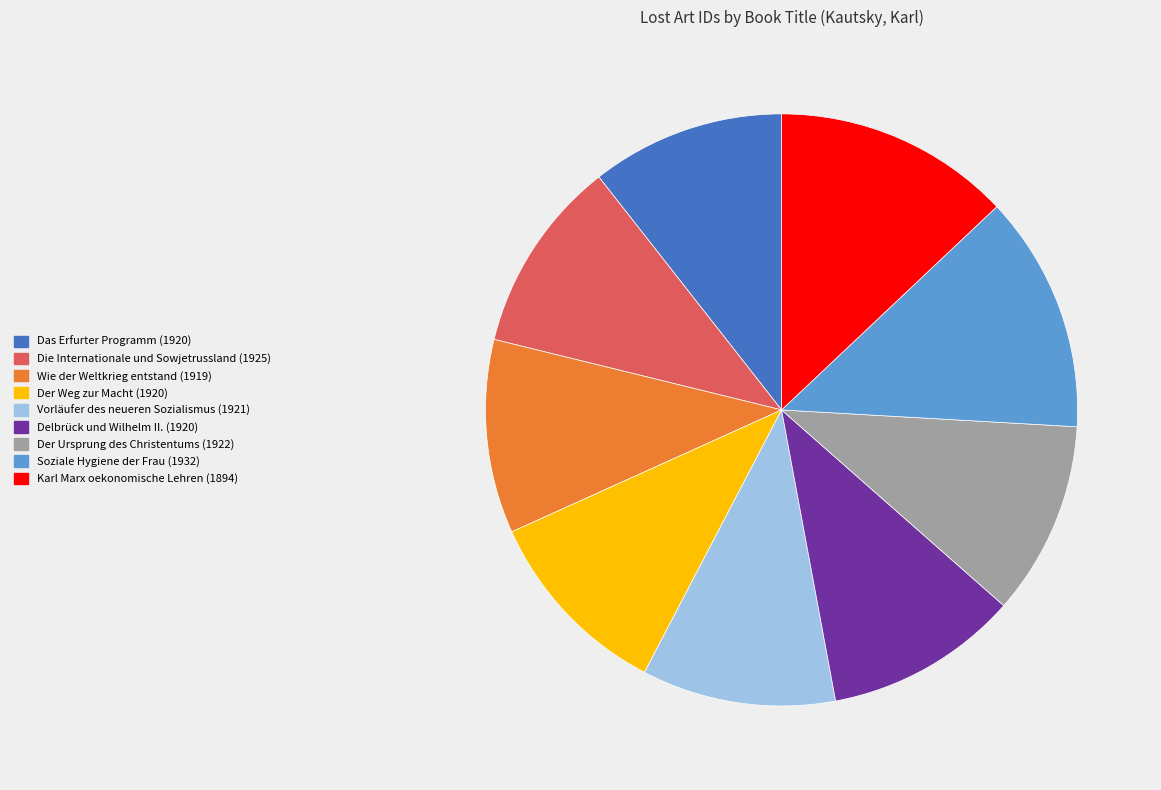

The Der Ursprung des Christentums (1922) slice represents 11% of the pie. True or false?

True